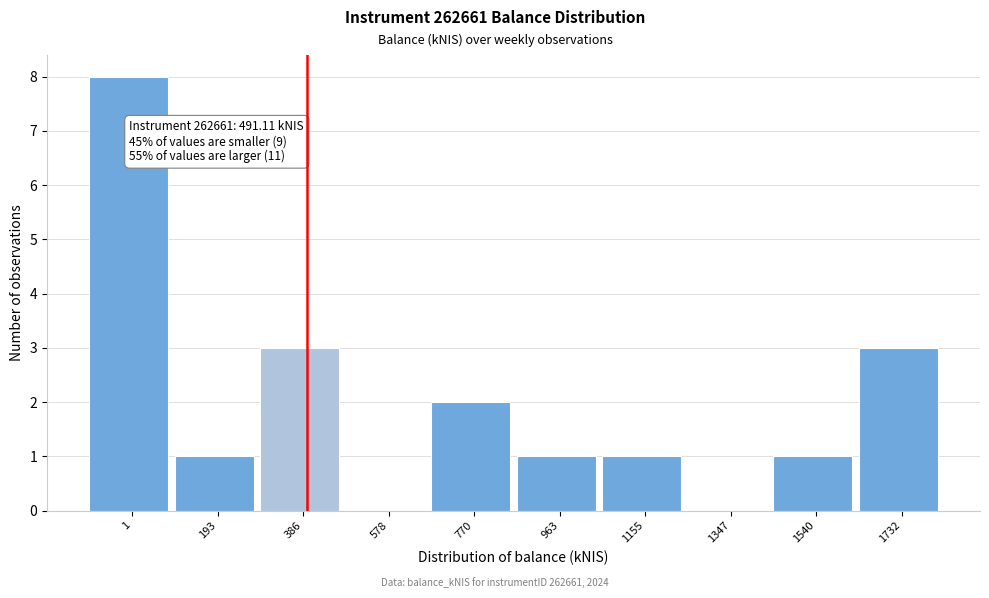

Reading right to left, transcribe all the data shown in this chart.

1732=3	1540=1	1347=0	1155=1	963=1	770=2	578=0	386=3	193=1	1=8